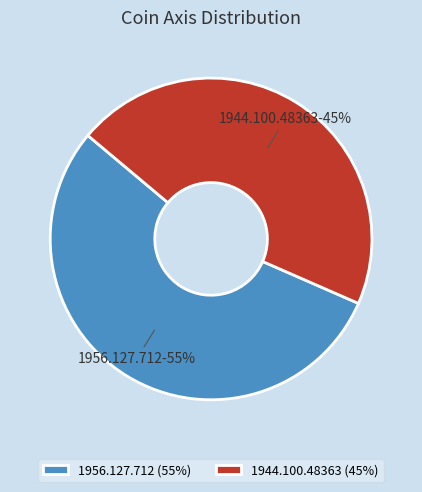

How many slices are in this pie chart?

2